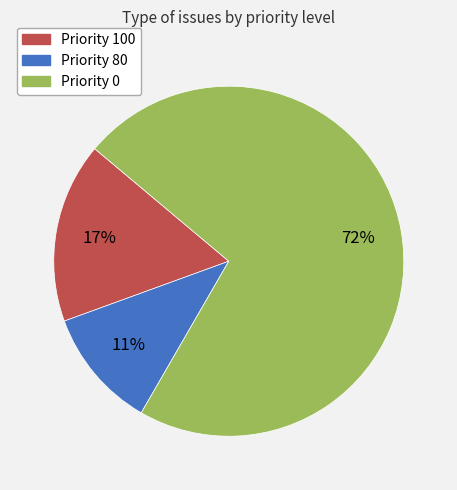

Is there a majority slice in this chart?

Yes